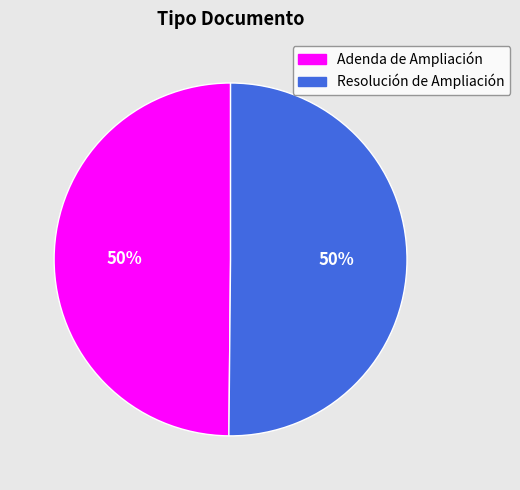

Do Adenda de Ampliación and Resolución de Ampliación together represent more than half of the pie?

Yes